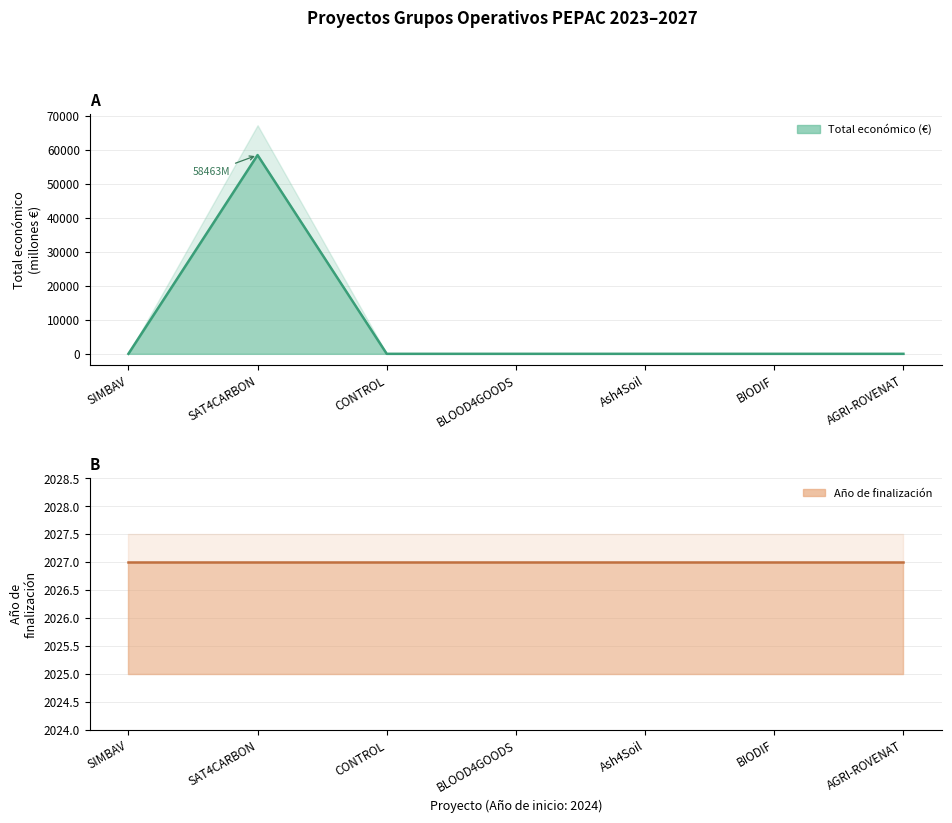

List the labels in order of Total económico value, largest first.

SAT4CARBON, AGRI-ROVENAT, Ash4Soil, BLOOD4GOODS, BIODIF, CONTROL, SIMBAV